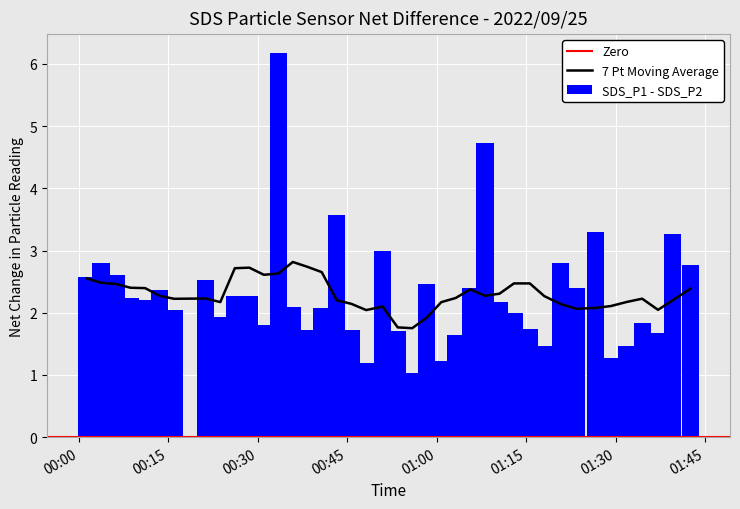

How many distinct data groups are displayed?

2